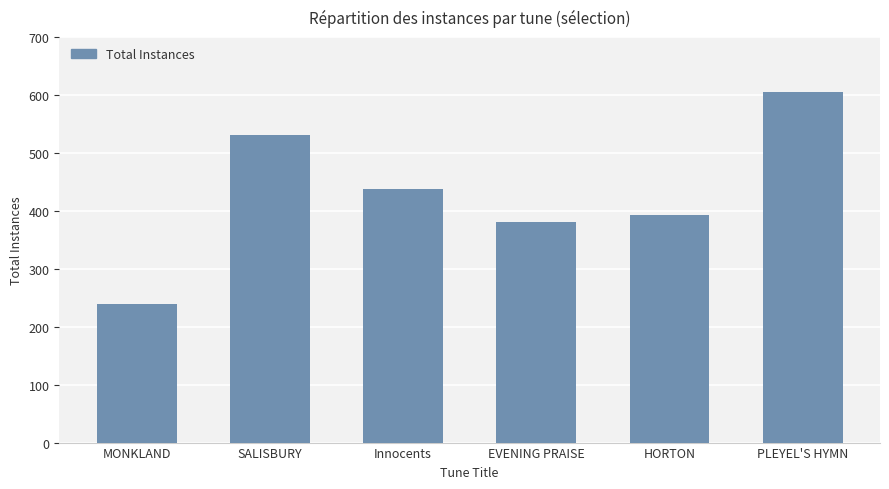

Which label corresponds to the largest value in the chart?

PLEYEL'S HYMN